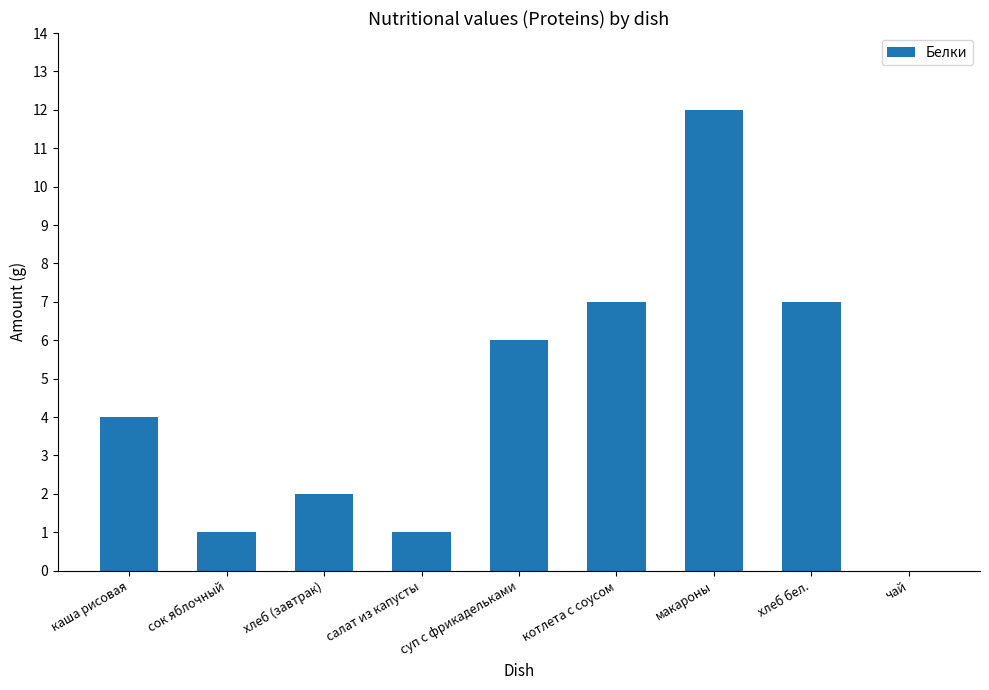

How many distinct data groups are displayed?

1